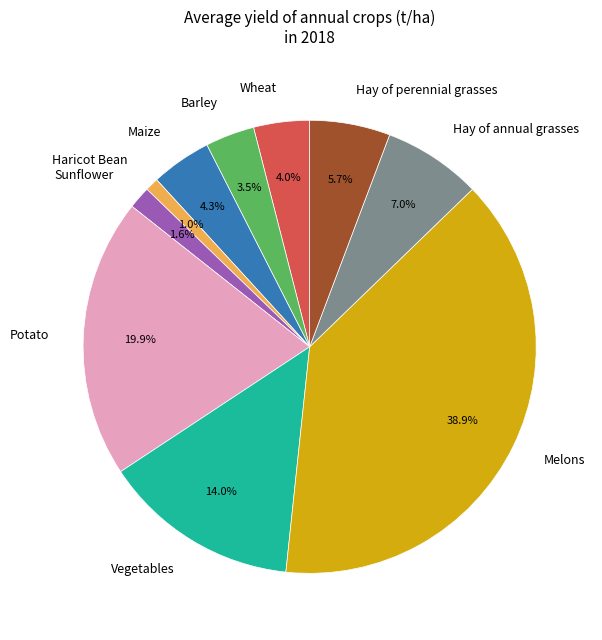

Which slice is the largest?

Melons